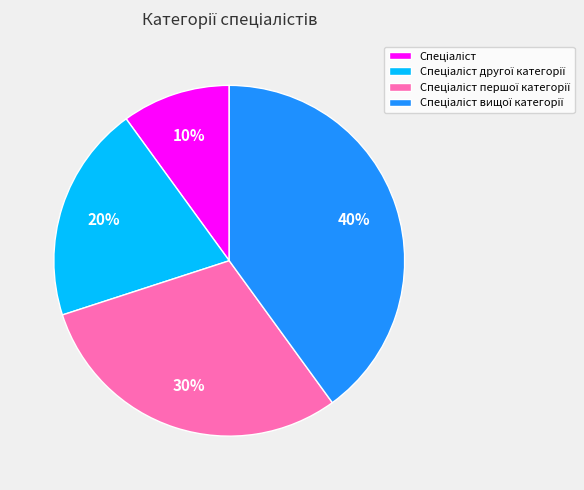

Does any single category account for the majority?

No